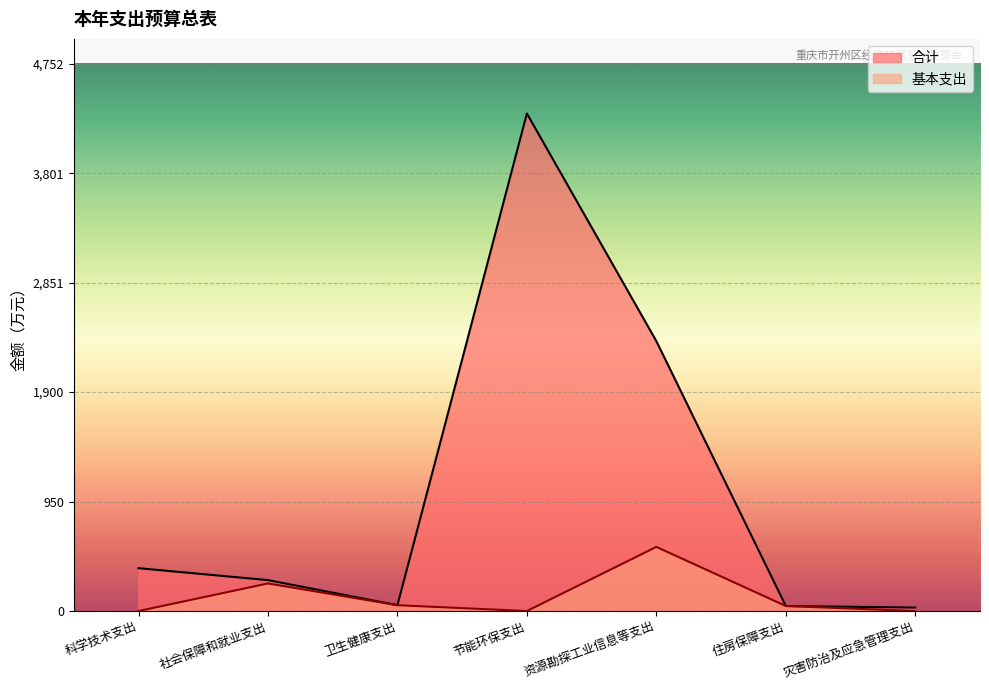

How many lines are shown in the chart?

2